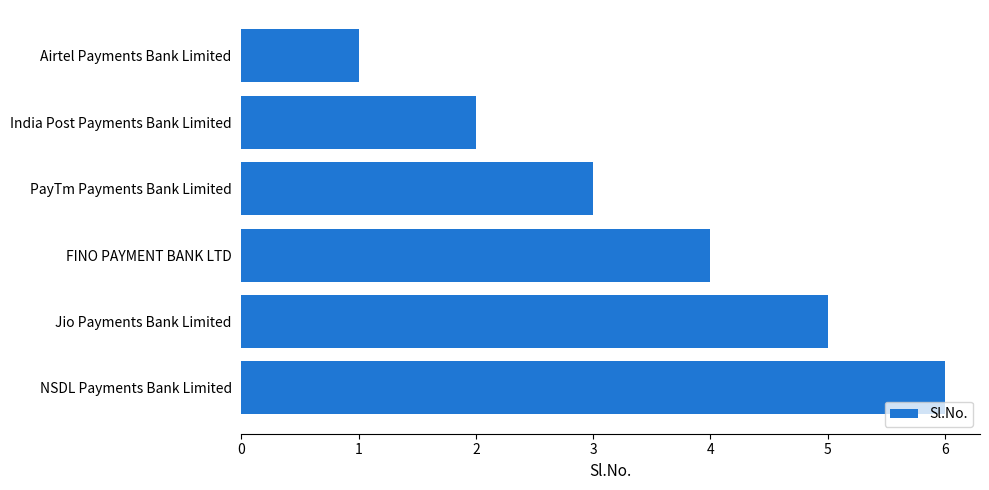

Count the number of categories in the chart.

6